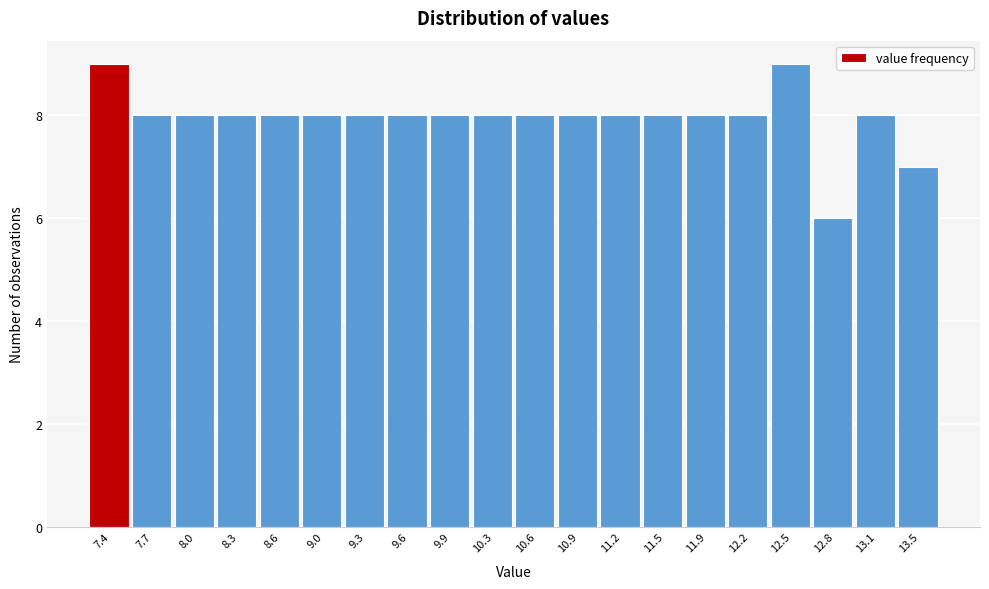

Reading left to right, extract all data points from this chart.

9	8	8	8	8	8	8	8	8	8	8	8	8	8	8	8	9	6	8	7